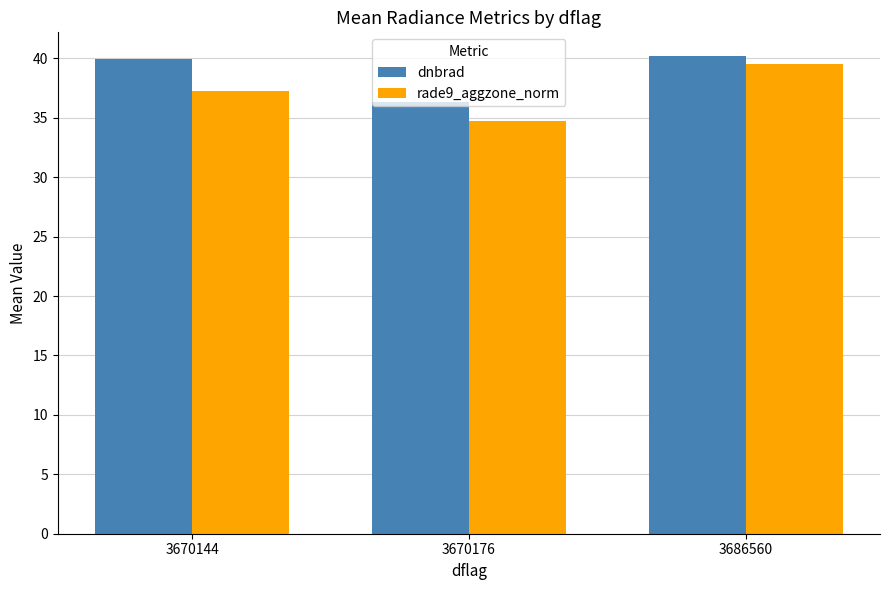

How many values in the dnbrad series are below 39?

1